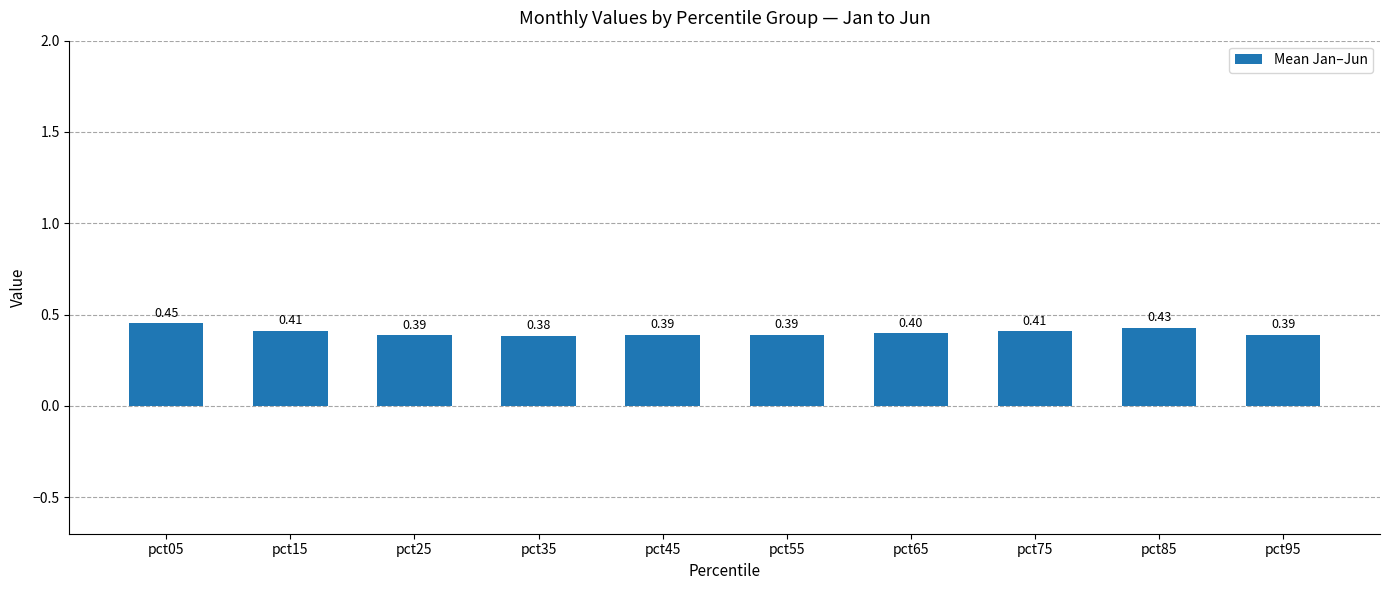

Between pct65 and pct85, which is larger?

pct85